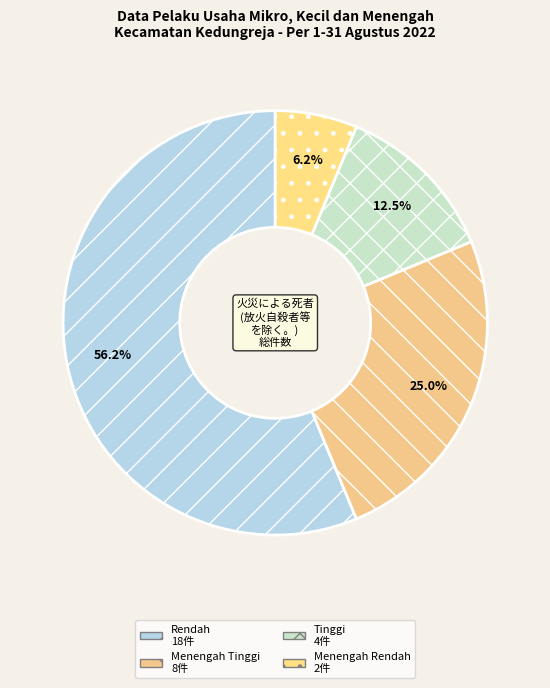

To the nearest percent, what is the difference between the largest and smallest slice percentages?

50%